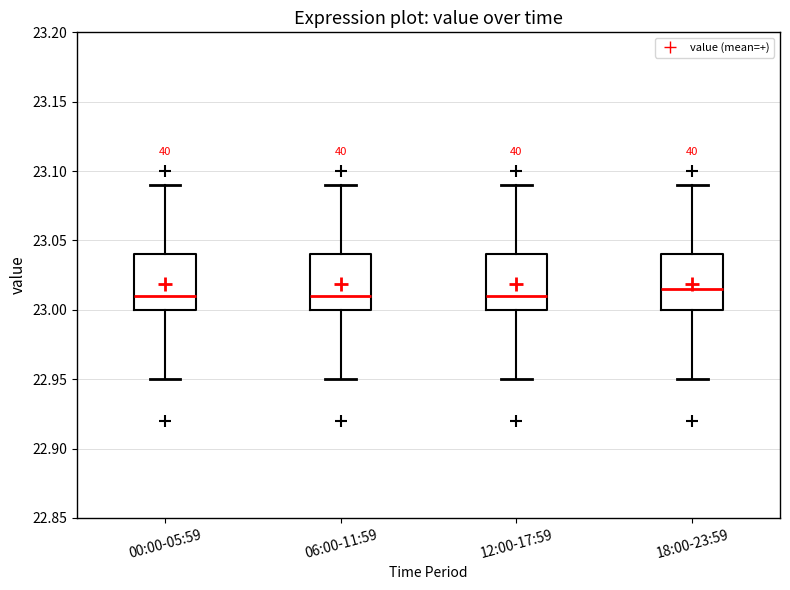

Reading left to right, read every box against the y-axis: the position of its median line, the range the box covers, and the ends of its whiskers. The values are not printed on the chart, so give them approximately, as read against the axis.

00:00-05:59: median 23.010, box 23.000 to 23.040, whiskers 22.950 to 23.090
06:00-11:59: median 23.010, box 23.000 to 23.040, whiskers 22.950 to 23.090
12:00-17:59: median 23.010, box 23.000 to 23.040, whiskers 22.950 to 23.090
18:00-23:59: median 23.015, box 23.000 to 23.040, whiskers 22.950 to 23.090